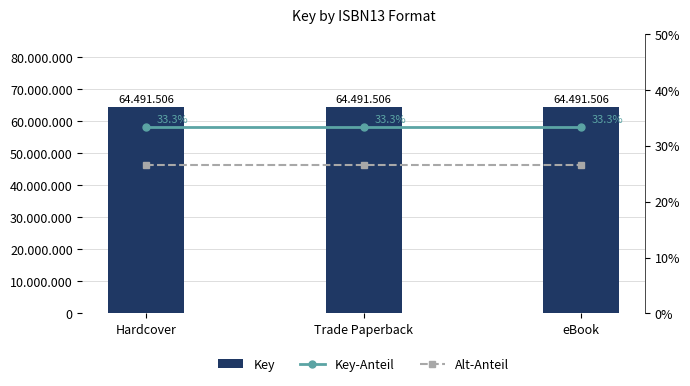

What is the difference between the highest and lowest values at Trade Paperback?

64491505.7